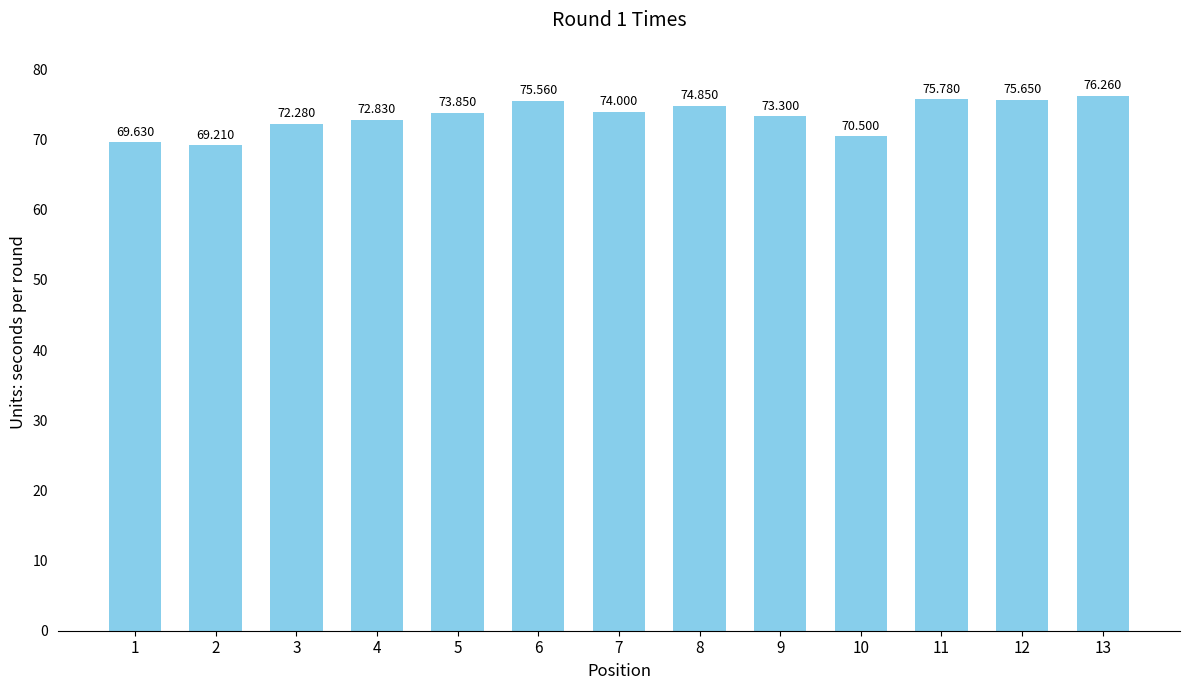

The chart shows a value of 73.3 at 9. True or false?

True